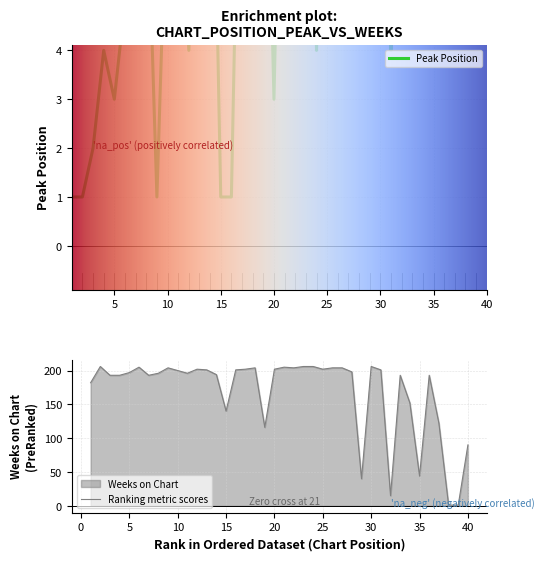

What is the value of the Peak Position point at the 37th from the left?

20